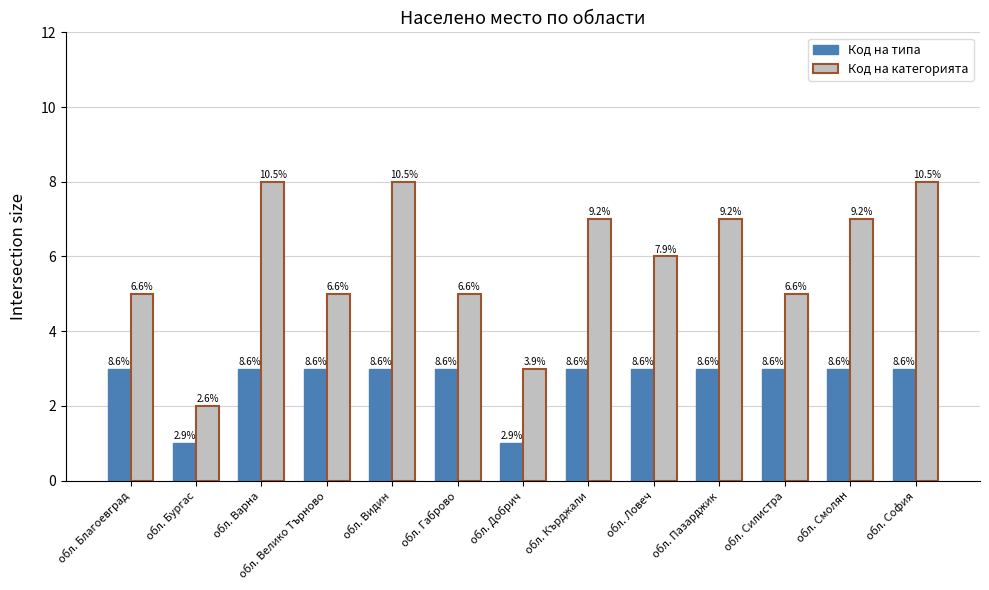

What is the sum of the Код на категорията values at обл. Бургас and обл. Силистра?

7